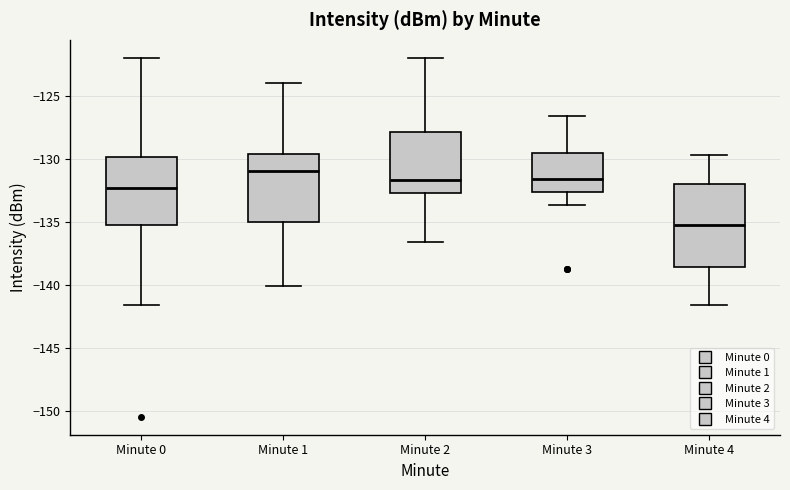

Which box has the lowest median line?

Minute 4